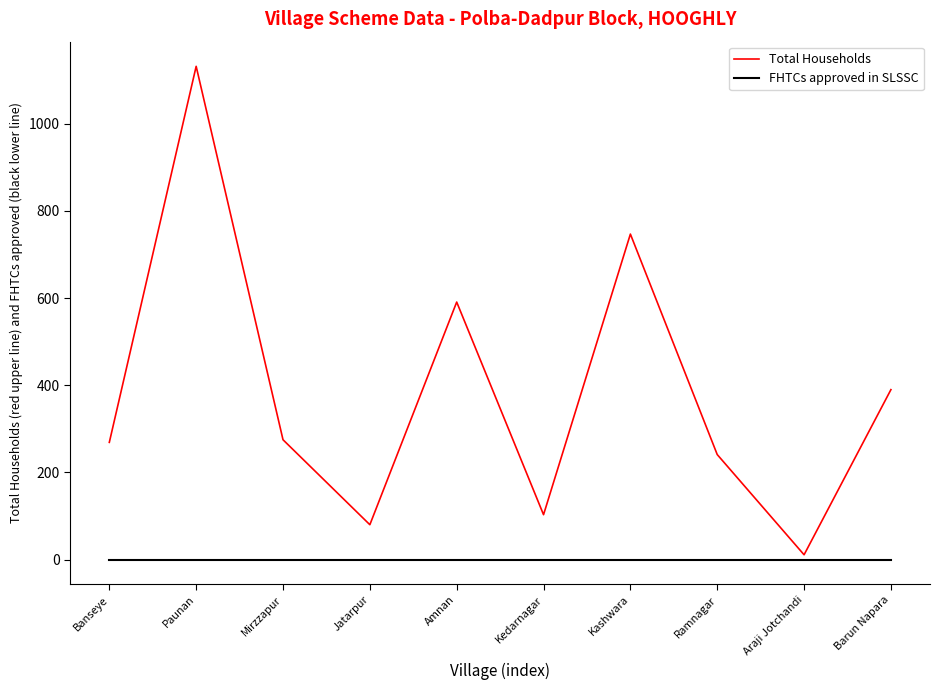

Reading left to right, what are all the values shown in this chart?

Total Households: Banseye=269	Paunan=1132	Mirzzapur=275	Jatarpur=80	Amnan=591	Kedarnagar=103	Kashwara=747	Ramnagar=241	Araji Jotchandi=11	Barun Napara=390
FHTCs approved in SLSSC: Banseye=0	Paunan=0	Mirzzapur=0	Jatarpur=0	Amnan=0	Kedarnagar=0	Kashwara=0	Ramnagar=0	Araji Jotchandi=0	Barun Napara=0